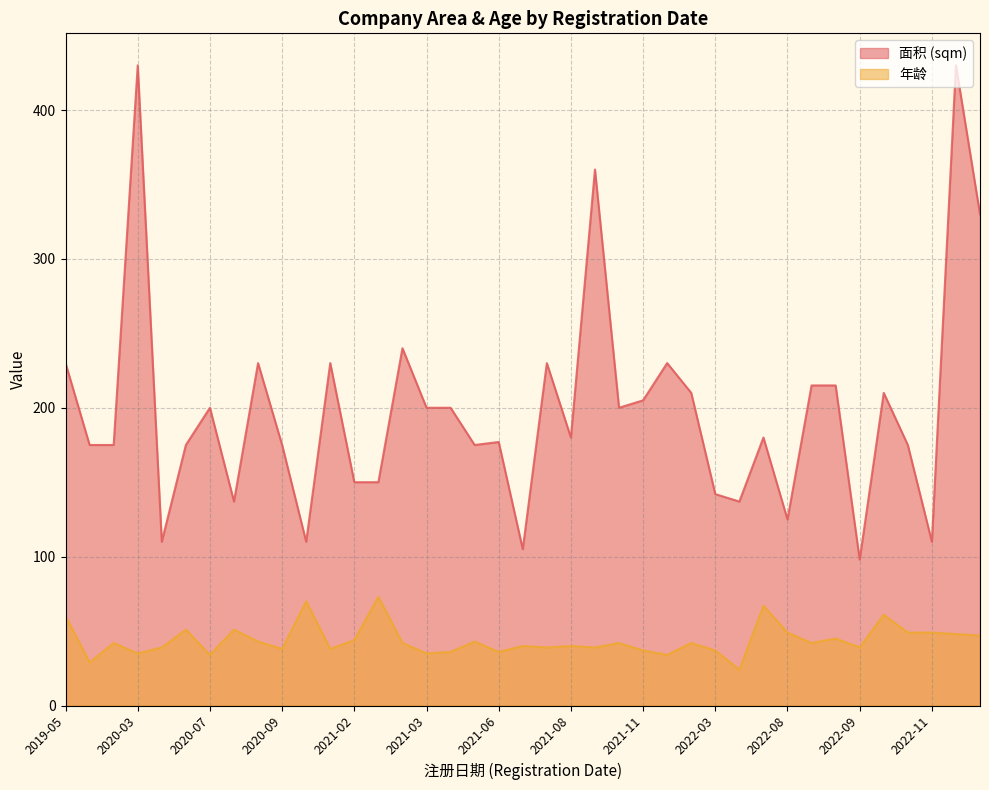

True or false: 年龄 and 面积 (sqm) intersect in this chart.

False